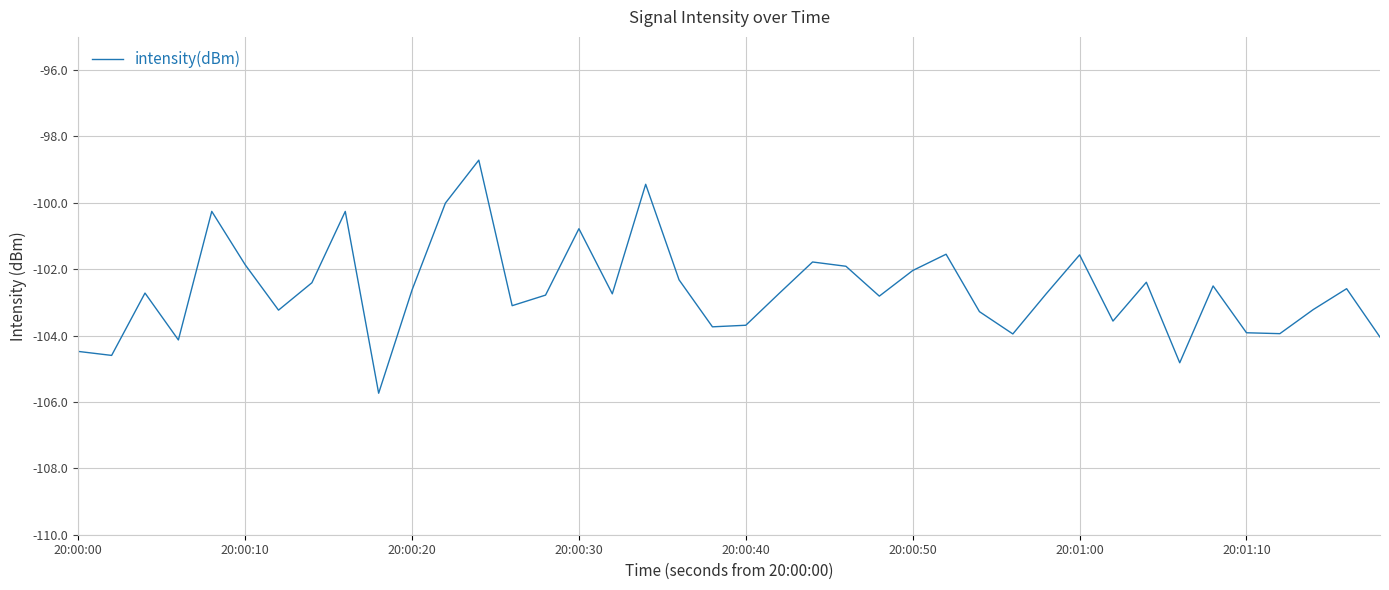

What is the difference between the maximum and minimum values?

7.0